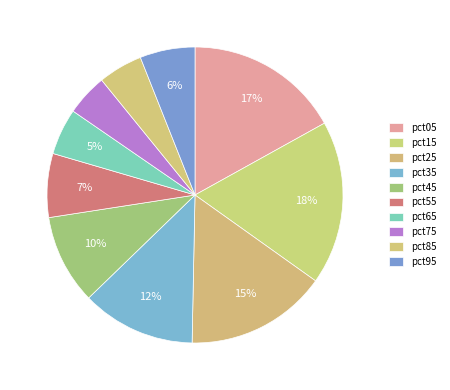

Which slice is the largest?

pct15